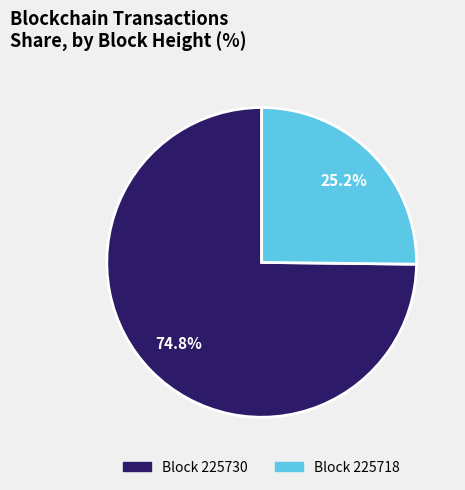

Which has a higher value, Block 225730 or Block 225718?

Block 225730